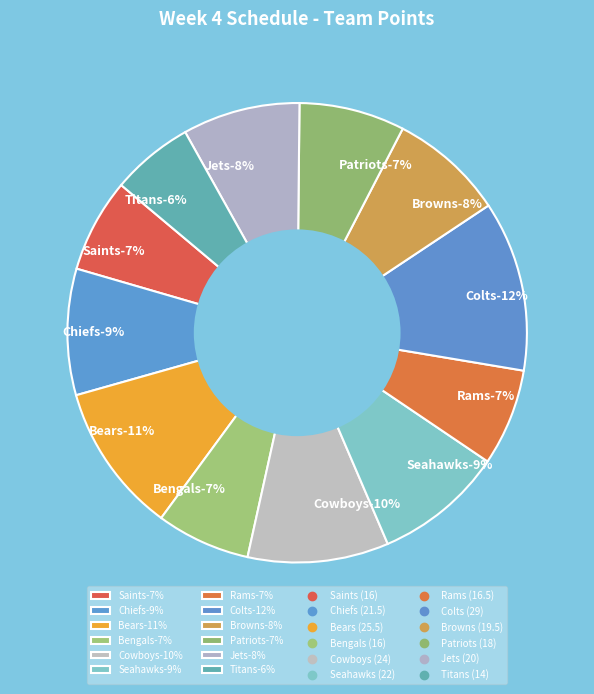

How much of the chart is everything except Patriots?

92.6%